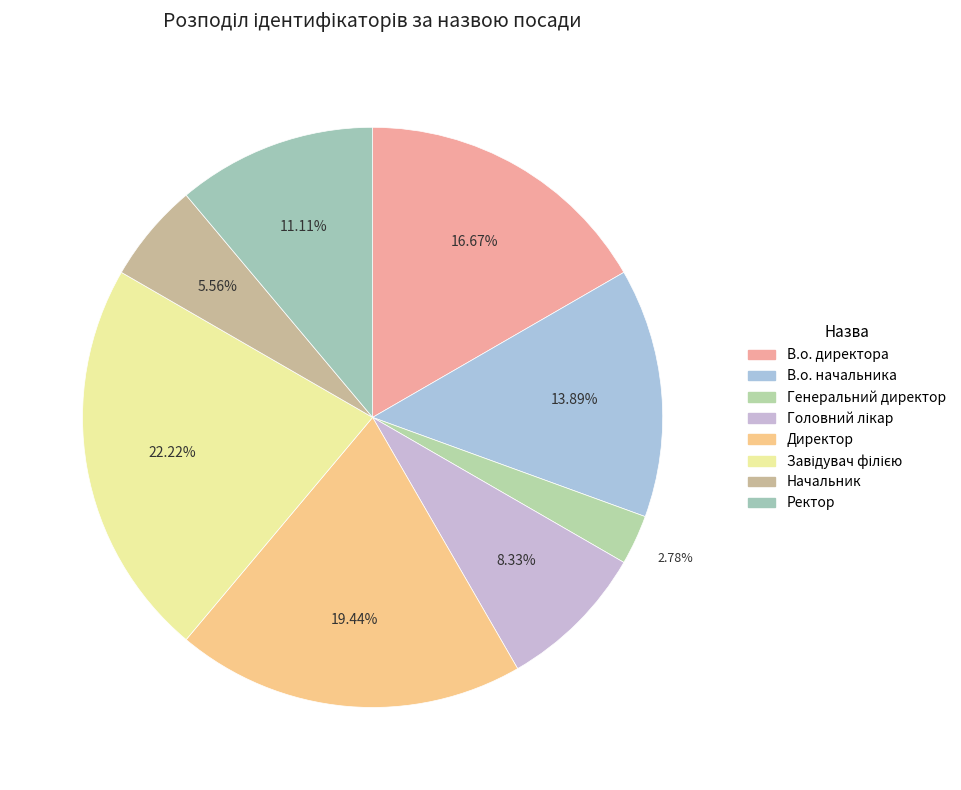

How many segments does this pie chart have?

8